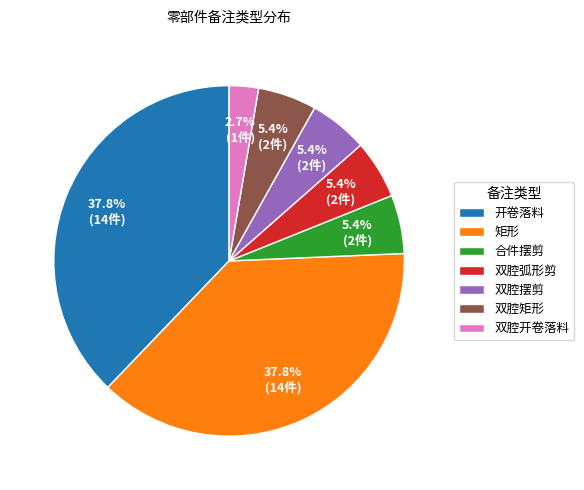

Is the sum of 双腔开卷落料 and 双腔弧形剪 greater than half?

No